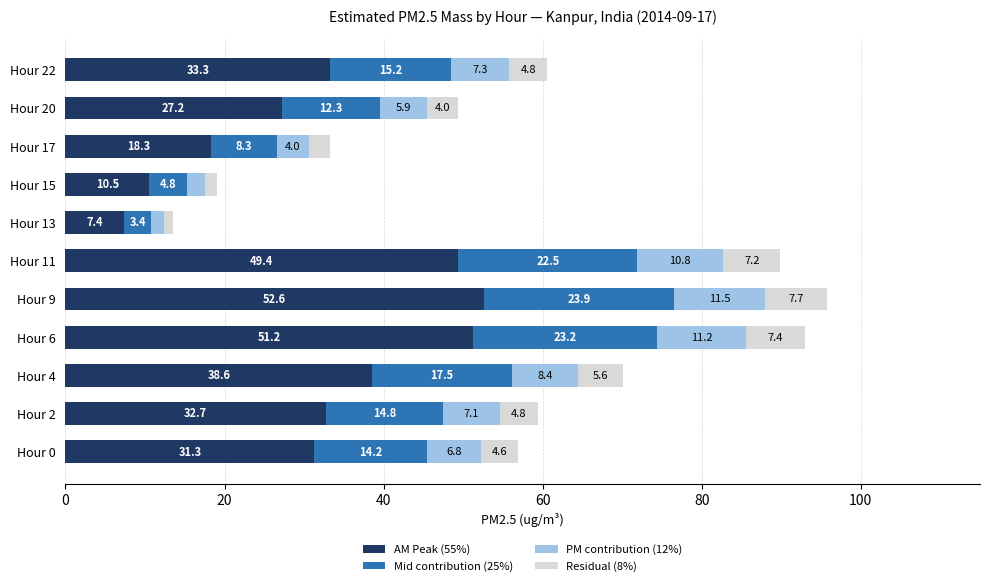

True or false: AM Peak (55%) has a value of 52.6 at Hour 9.

True